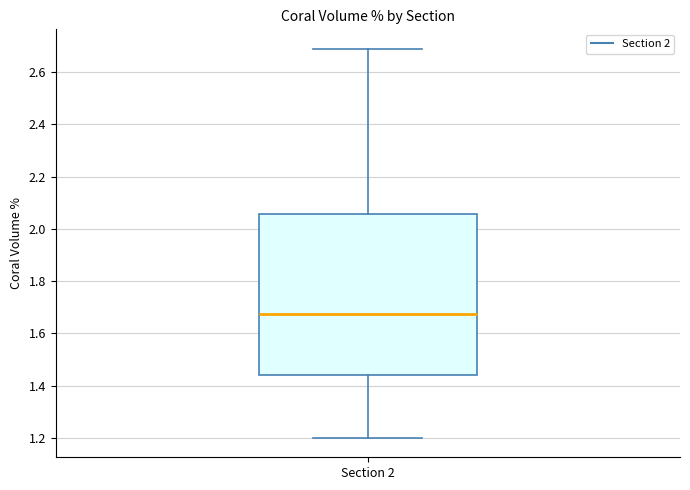

Where does the upper whisker of the box for Section 2 end on the y-axis? The values are not printed on the chart, so give them approximately, as read against the axis.

2.68